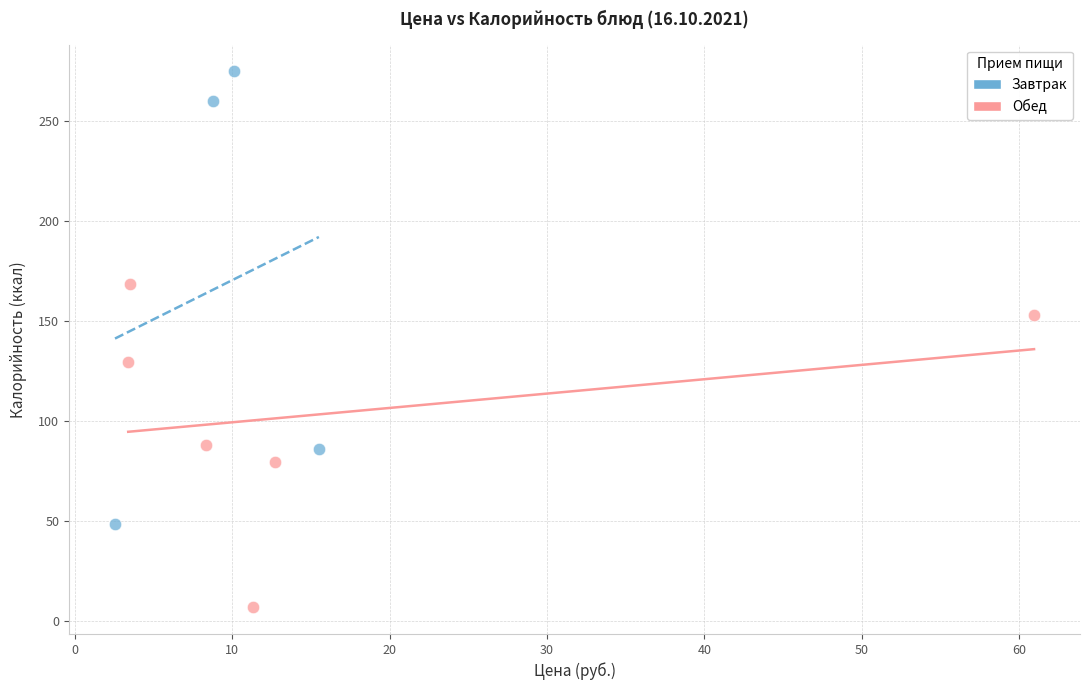

Which series contains the highest Y value?

Завтрак